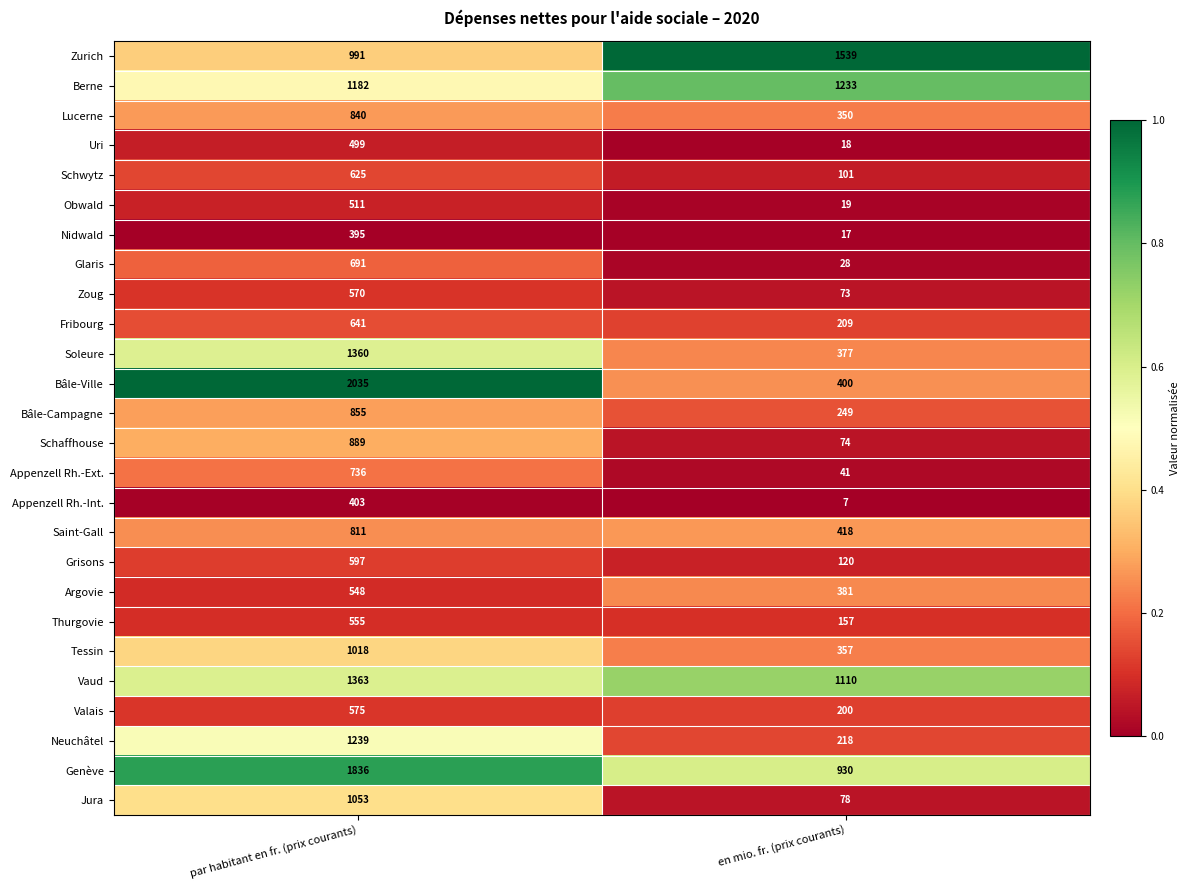

What is the average value of the Zurich series?

1265